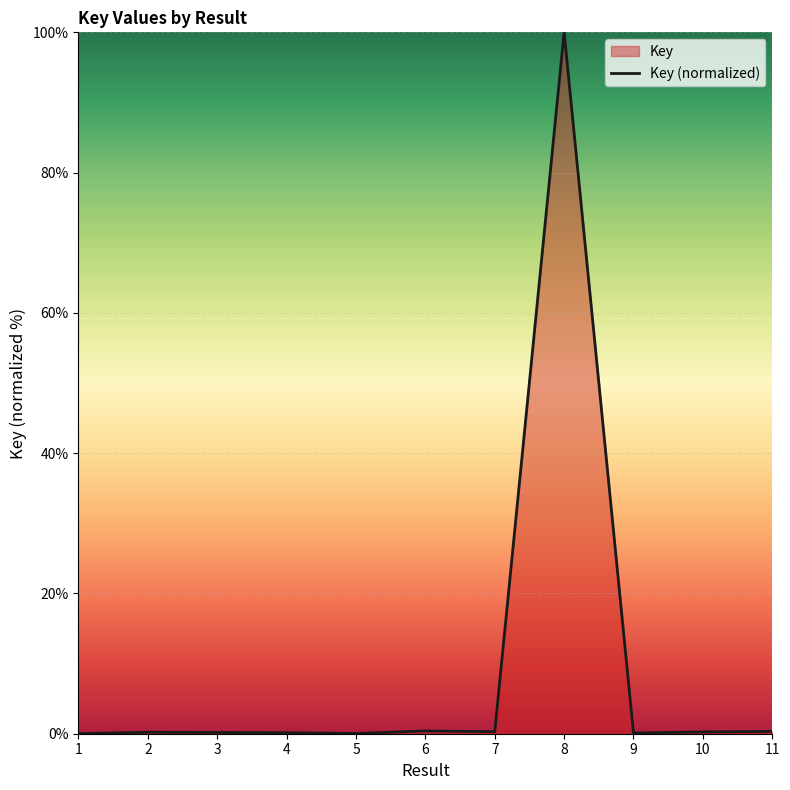

What is the change in value from 6 to 10?

-0.1